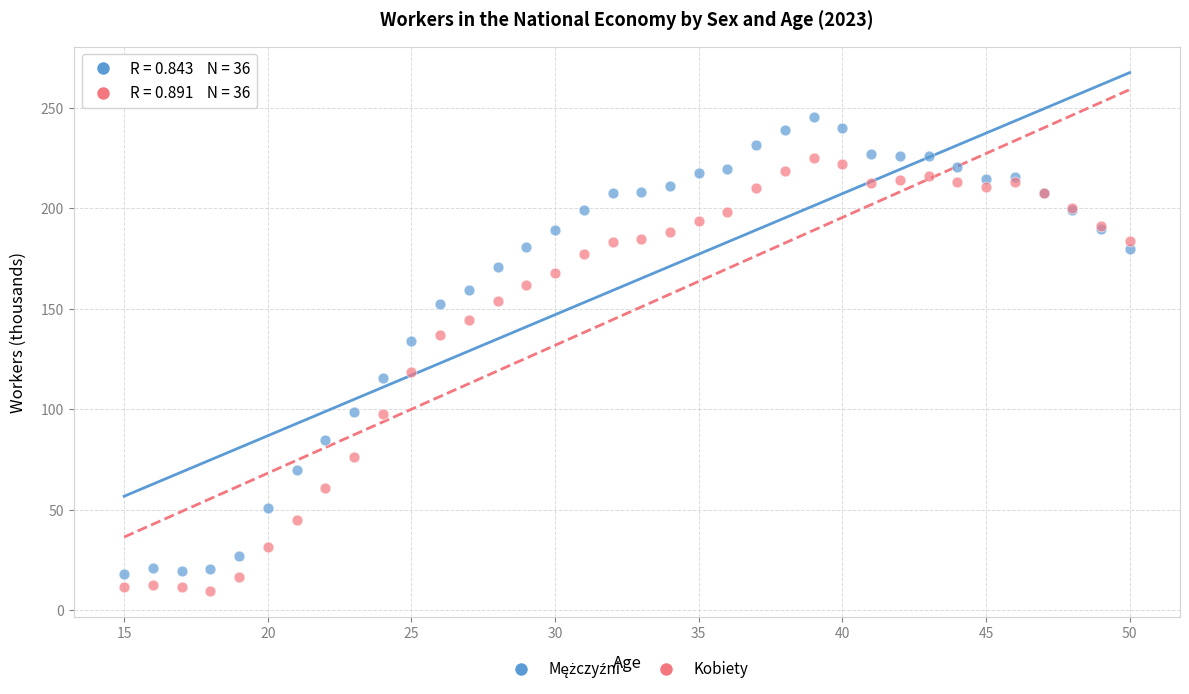

What is the X range (max minus min) for the scatter plot?

35.0